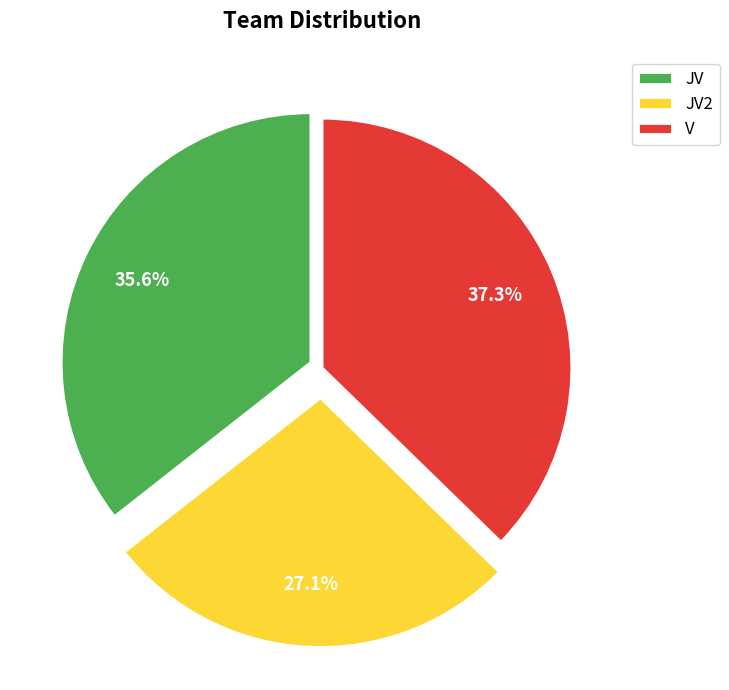

Rank the categories by value from lowest to highest.

JV2, JV, V